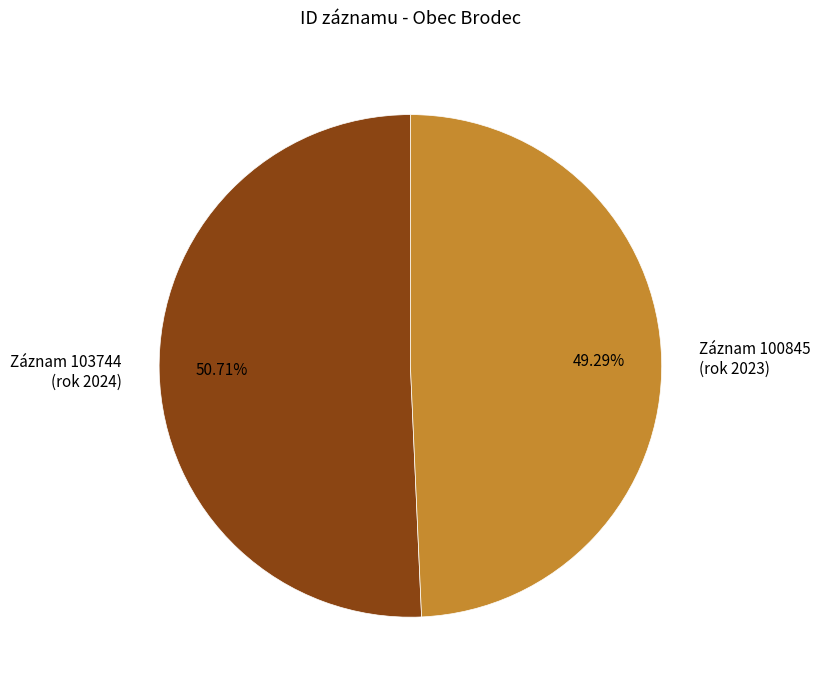

What is the majority slice?

Záznam 103744 (rok 2024)